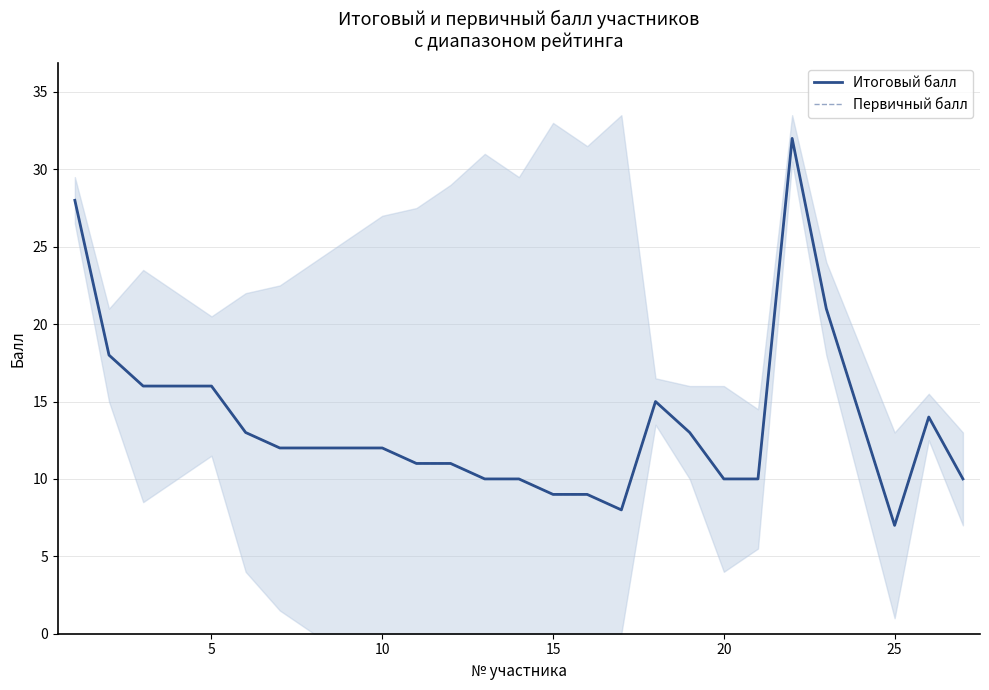

What is the approximate value of Первичный балл at 20, to the nearest 5?

10